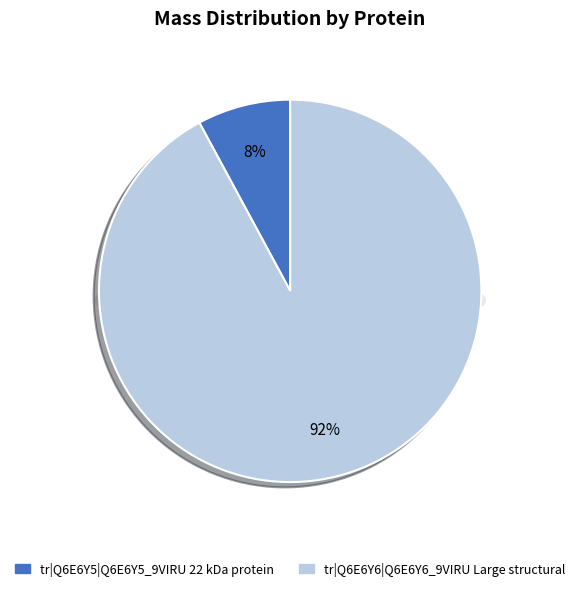

The tr|Q6E6Y5|Q6E6Y5_9VIRU 22 kDa protein slice represents 8% of the pie. True or false?

True